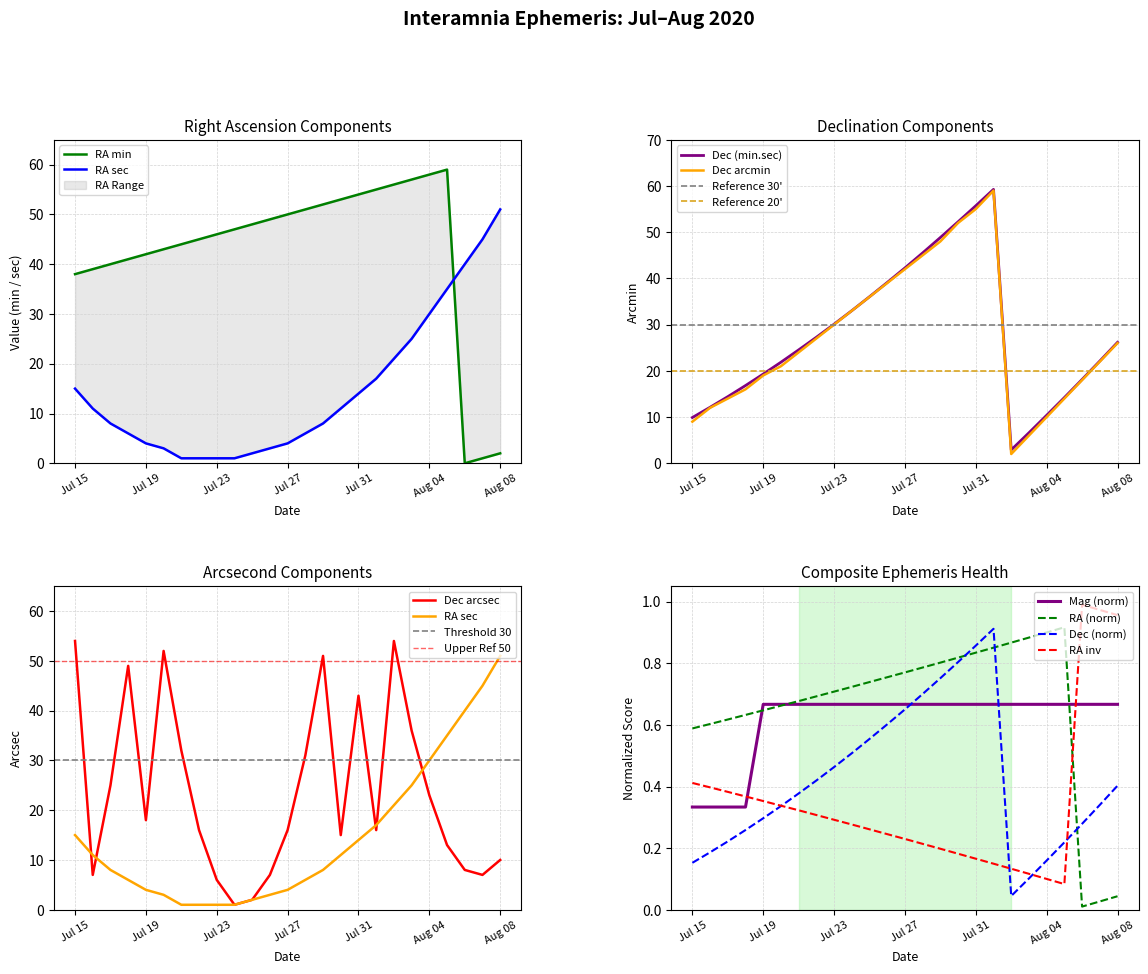

True or false: Dec (norm) and Mag (norm) intersect in this chart.

True